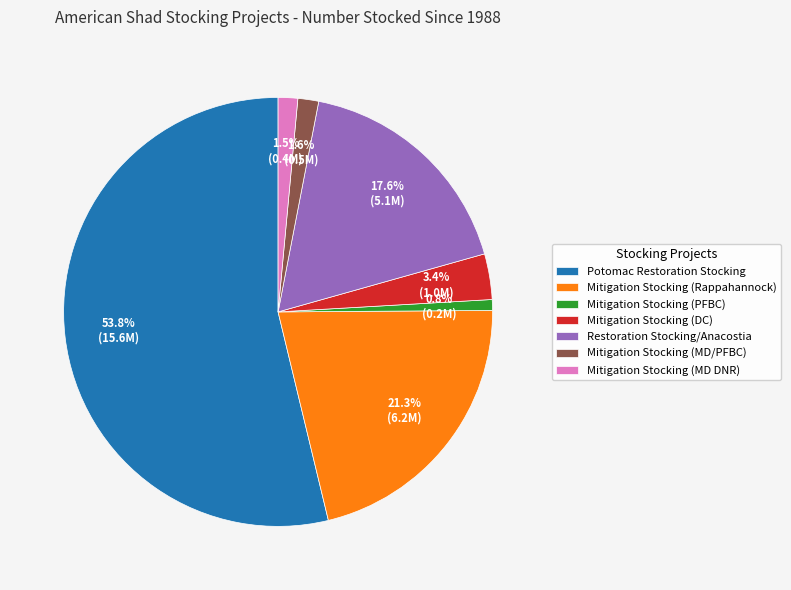

Is there any slice that represents more than half of the pie?

Yes